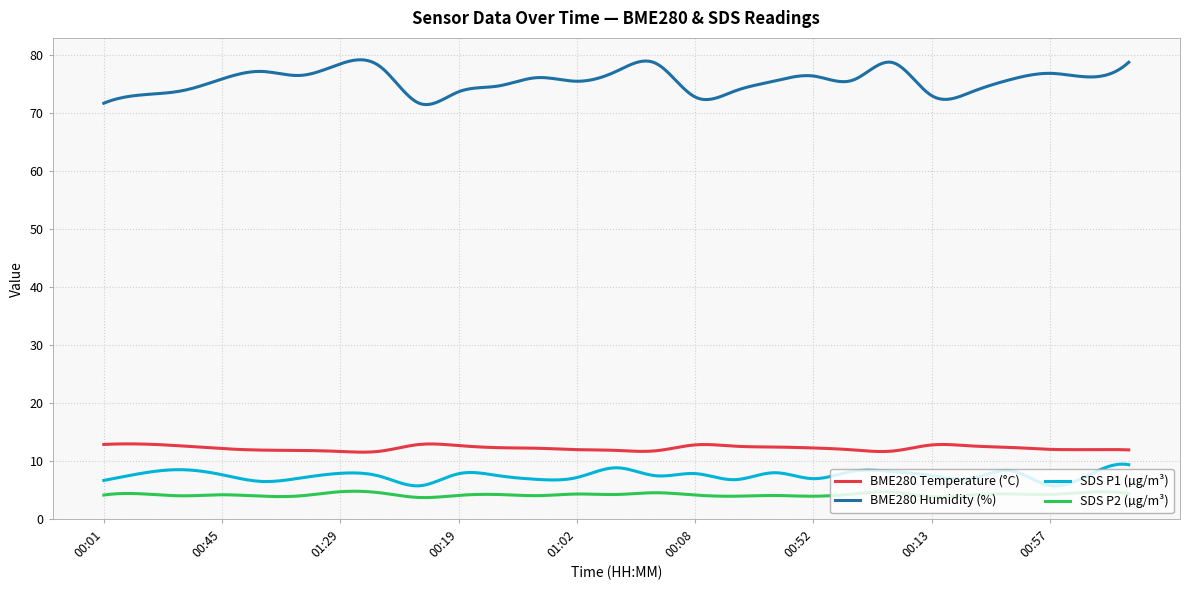

Which series has the largest total across all categories?

BME280 Humidity (%)